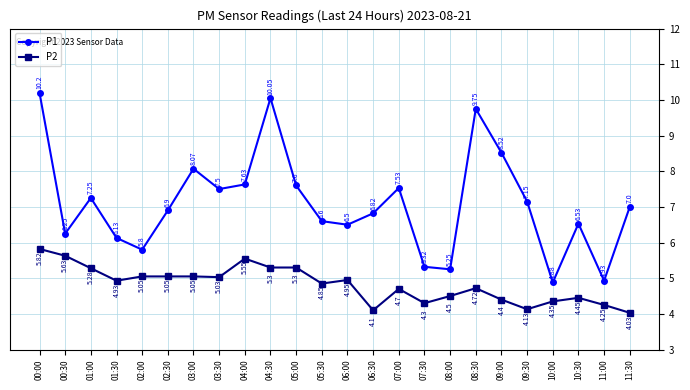

How many lines are shown in the chart?

2